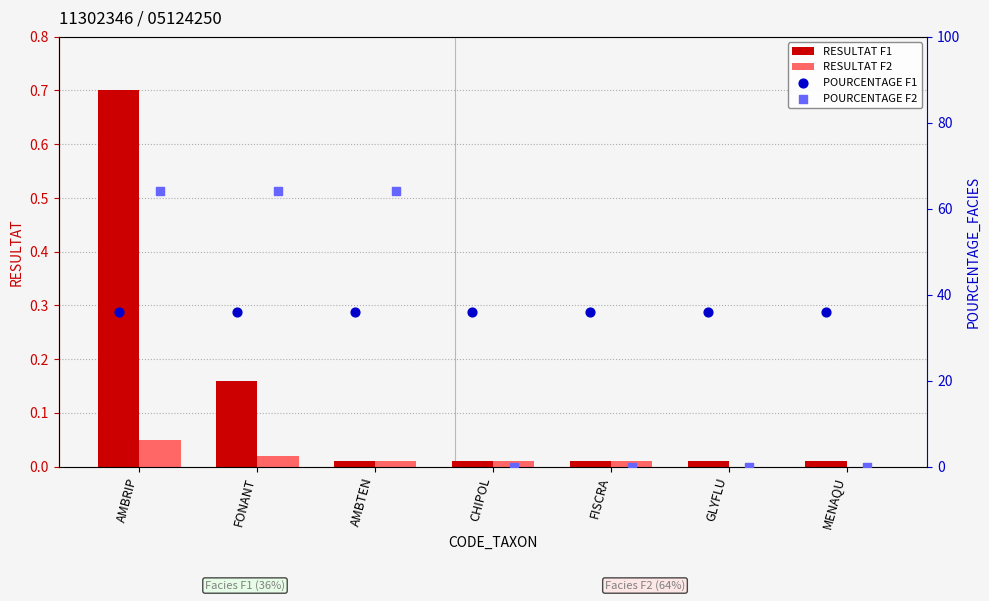

What are all the series names shown in the legend?

RESULTAT F1, RESULTAT F2, POURCENTAGE F1, POURCENTAGE F2